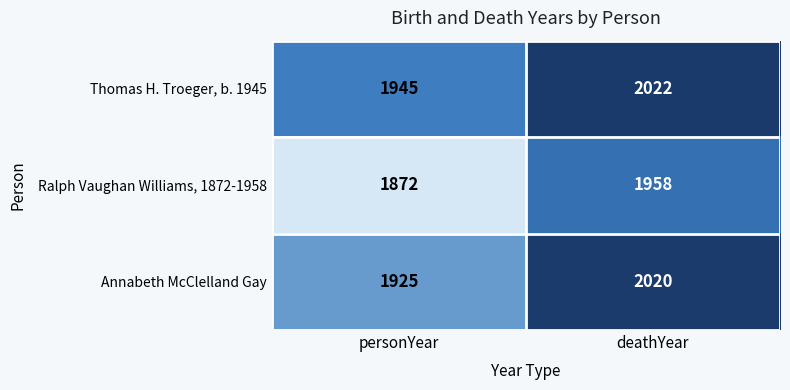

The value of Thomas H. Troeger, b. 1945 at deathYear is 1142. True or false?

False